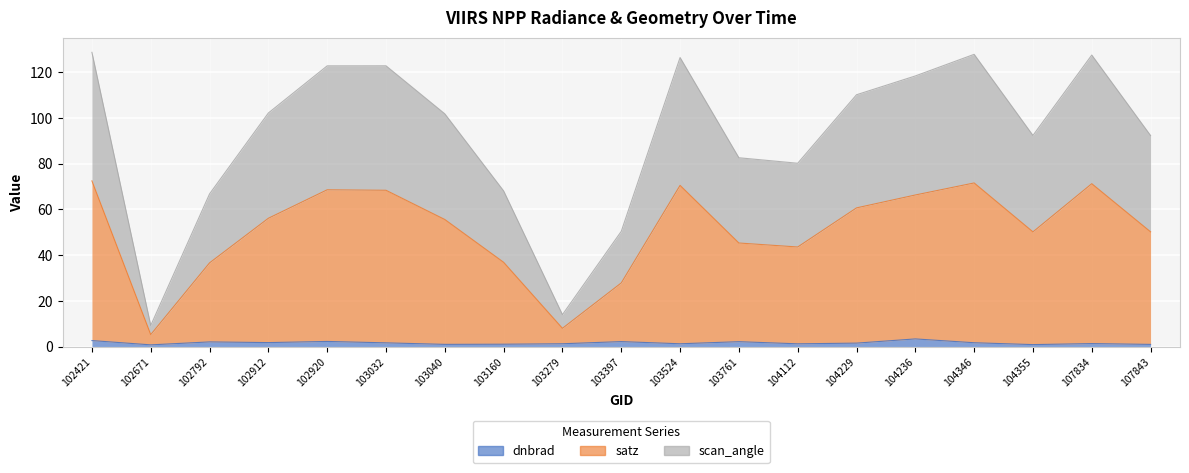

At which category does scan_angle reach its first local peak?

103032